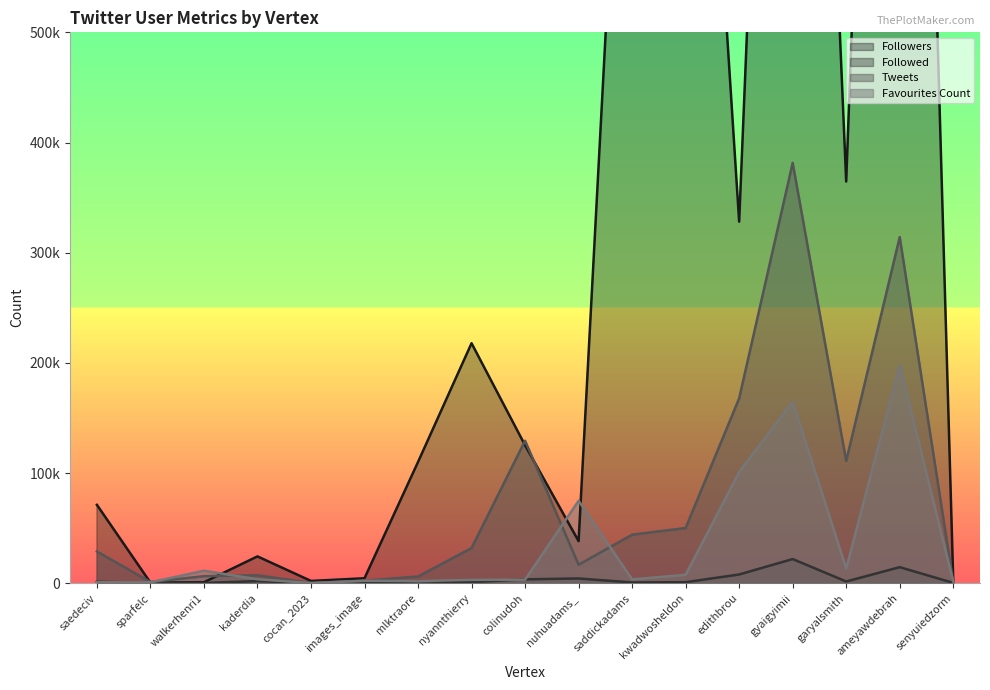

At how many categories does at least one series exceed 363658?

5